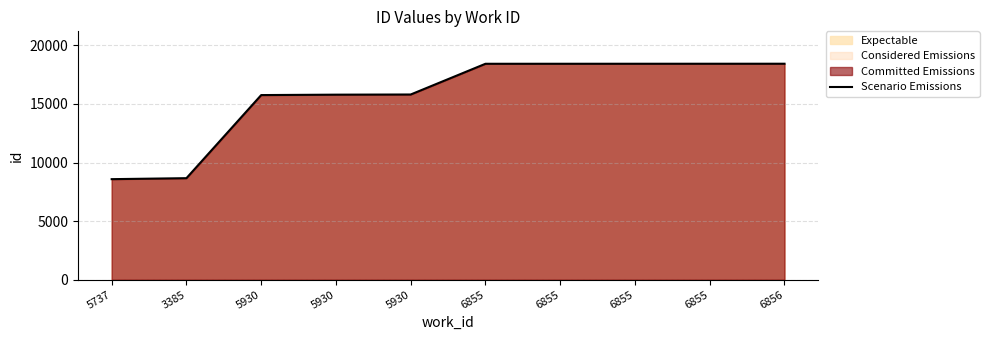

What is the sum of the values at 6855 and 3385?

27101